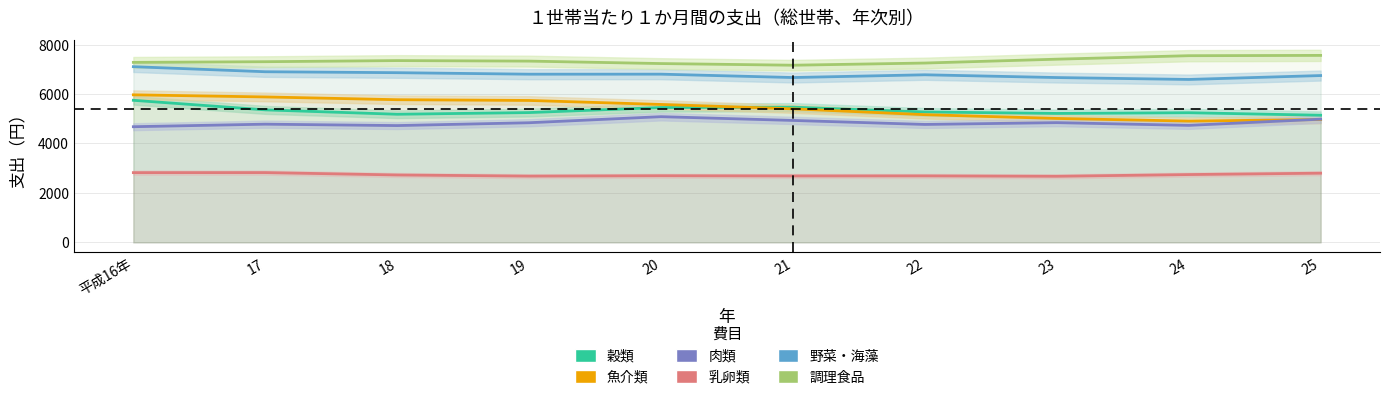

What is the difference between the highest and lowest values at 24?

4807